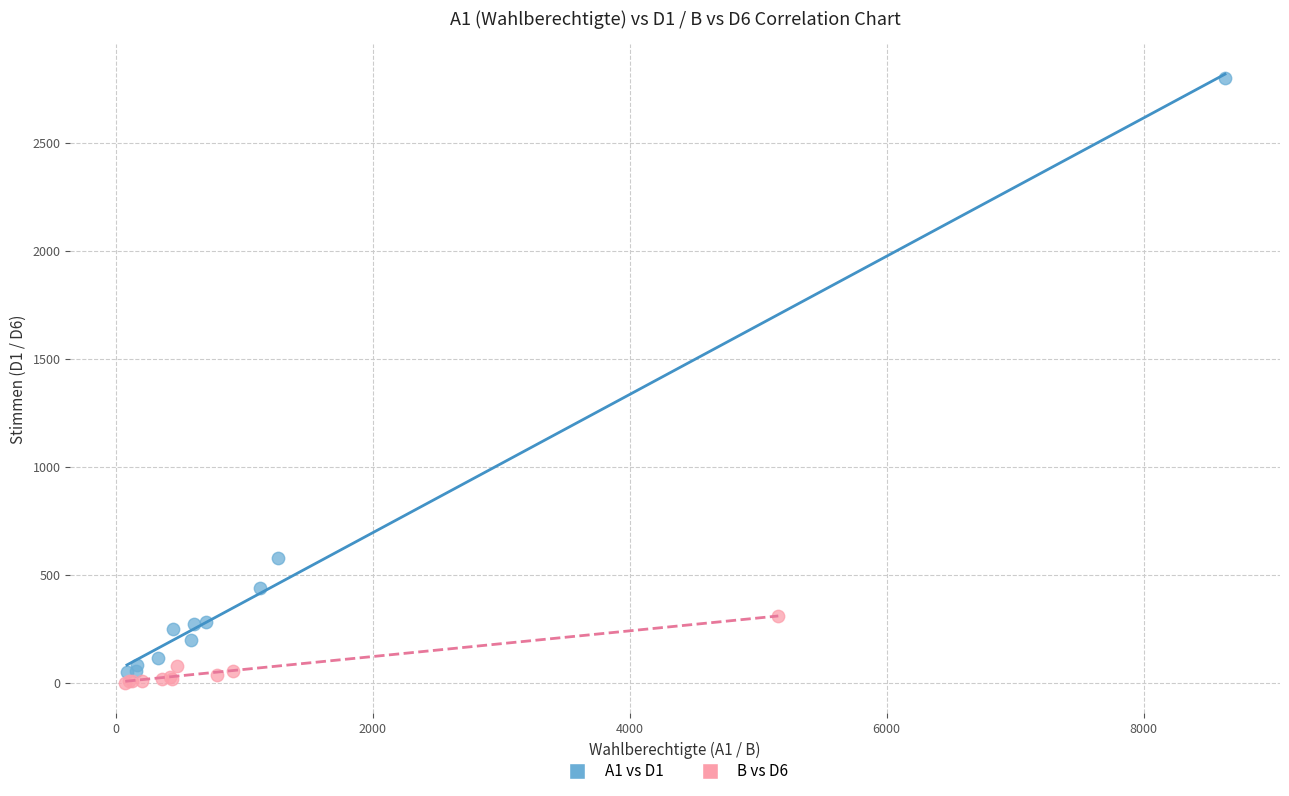

Which series reaches the minimum Y coordinate?

B vs D6